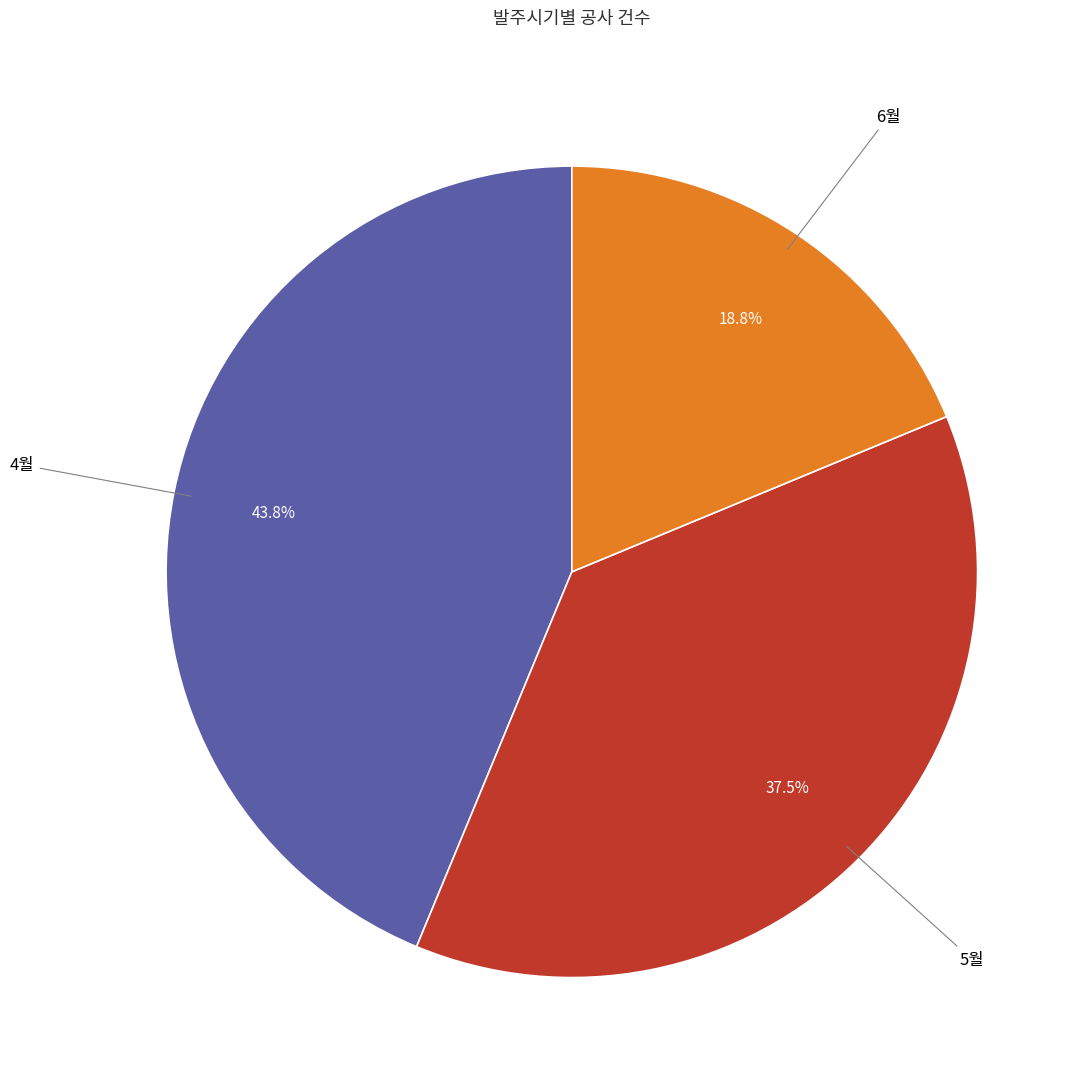

Does 6월 represent more than half of the total?

No